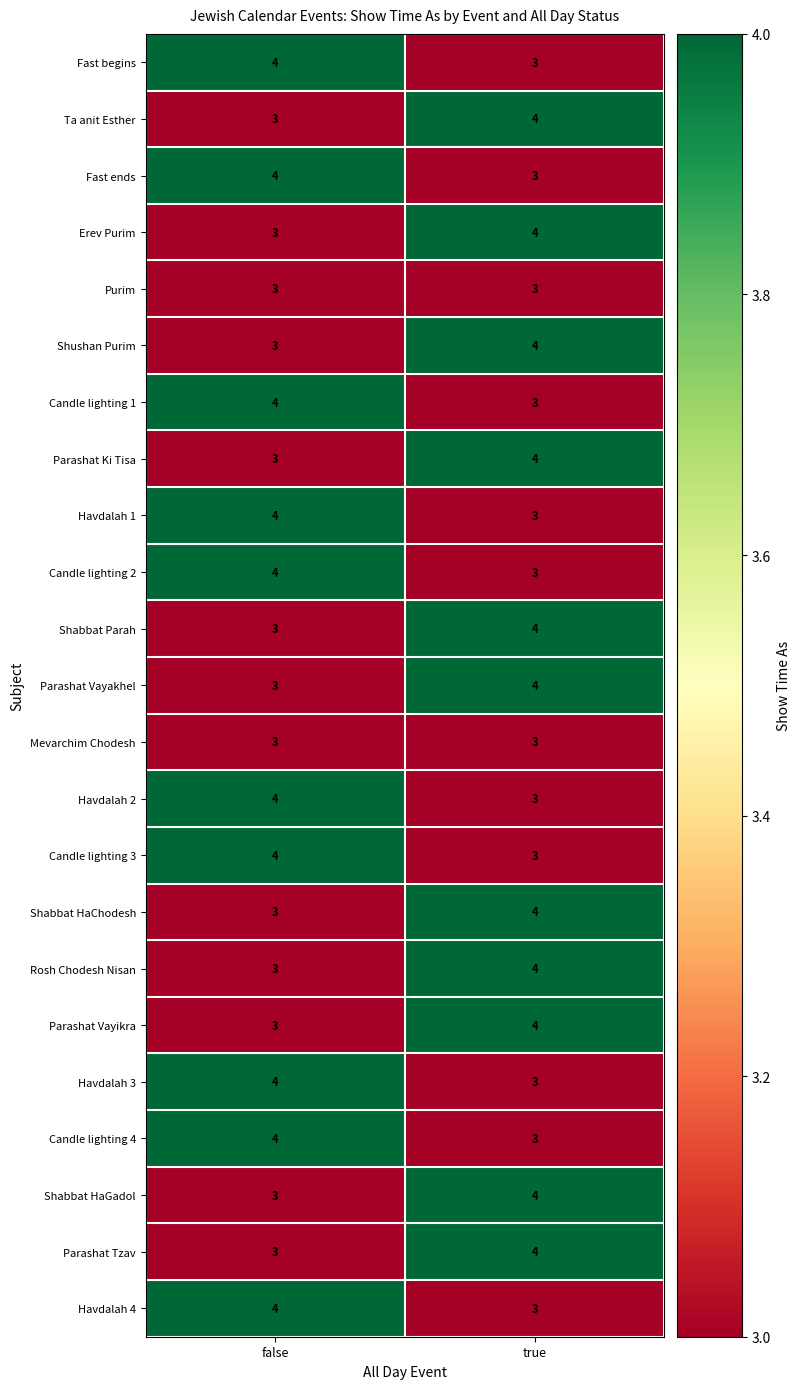

At which label is Shabbat HaChodesh closest to 3?

false